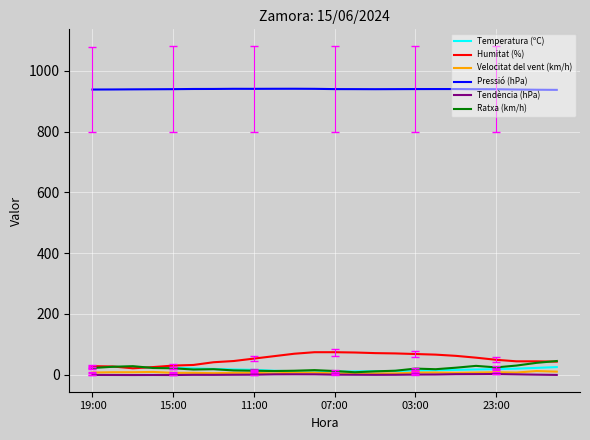

Which series has the largest total across all categories?

Pressió (hPa)